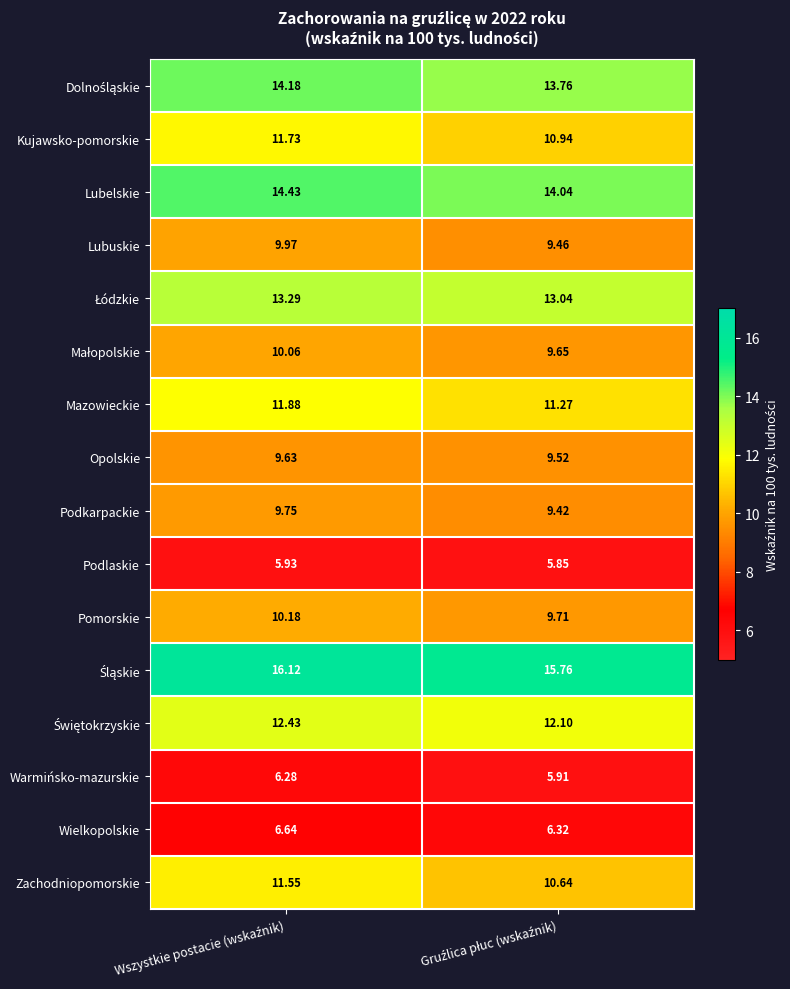

Which series has the largest range (max minus min)?

Zachodniopomorskie